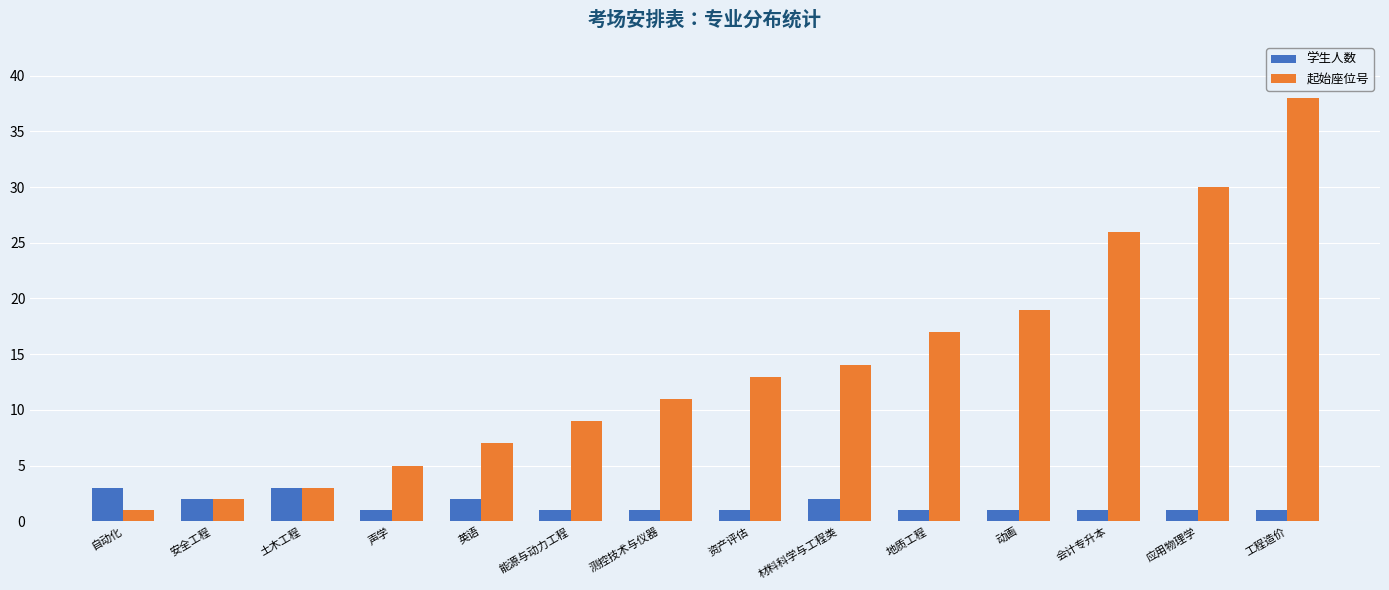

What is the difference between the second highest and second lowest values in the 学生人数 series?

2